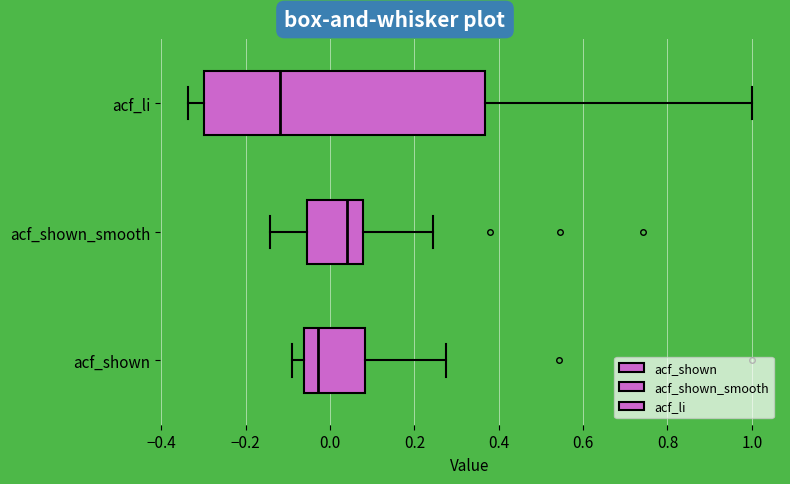

Comparing the boxes themselves (not the whiskers), which one is the widest?

acf_li